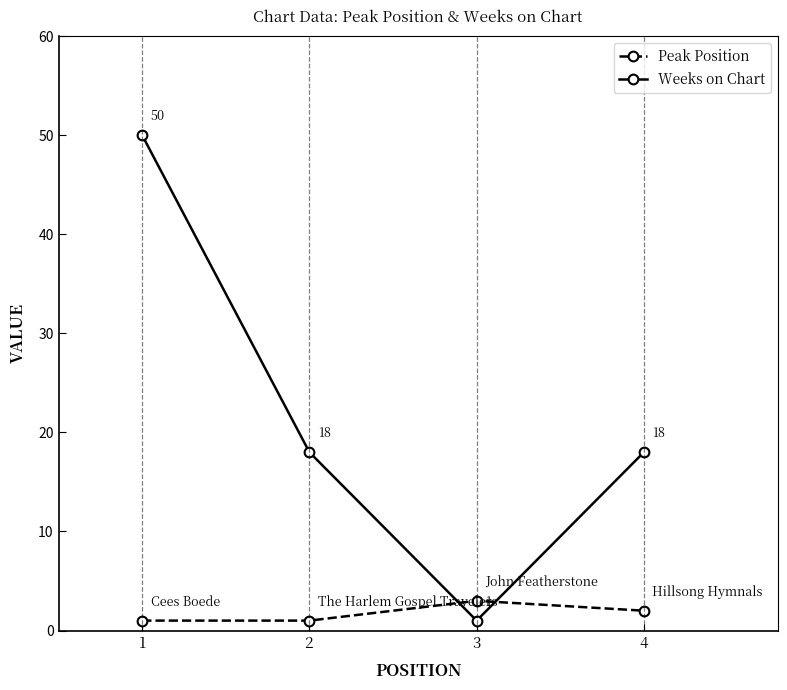

Which series has the largest total across all categories?

Weeks on Chart